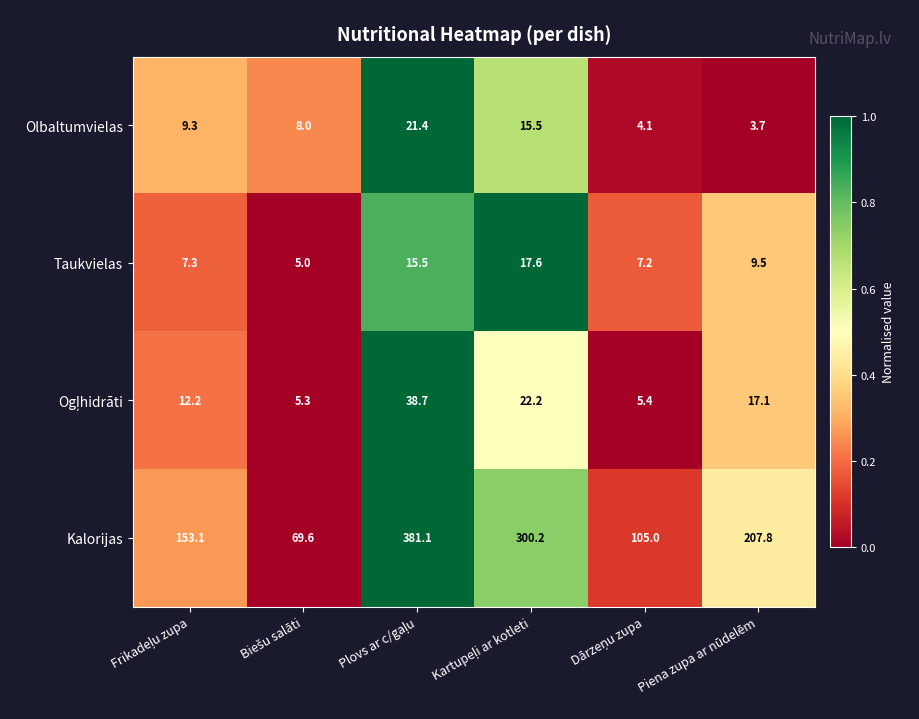

True or false: Olbaltumvielas has a value of 1.9 at Piena zupa ar nūdelēm.

False